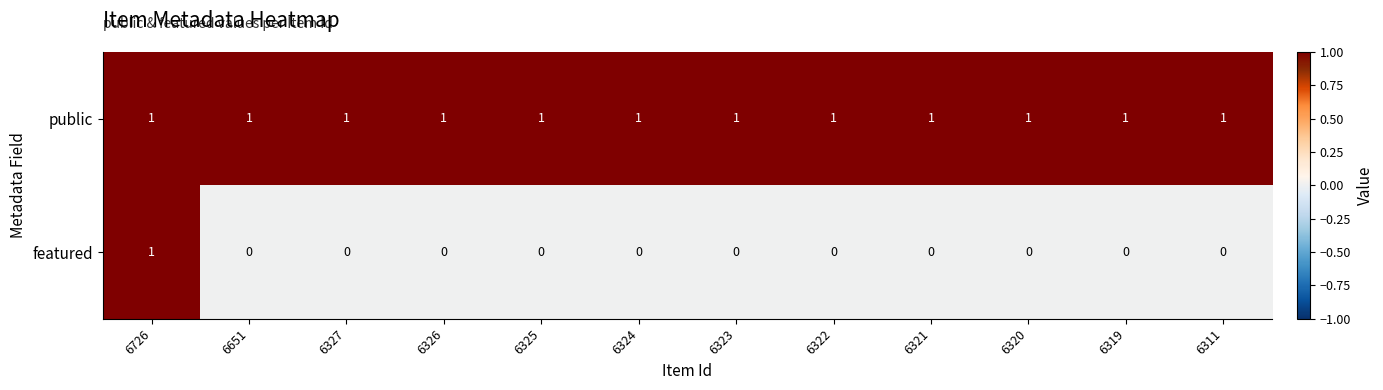

At 6311, list the series in order from smallest to largest.

featured, public